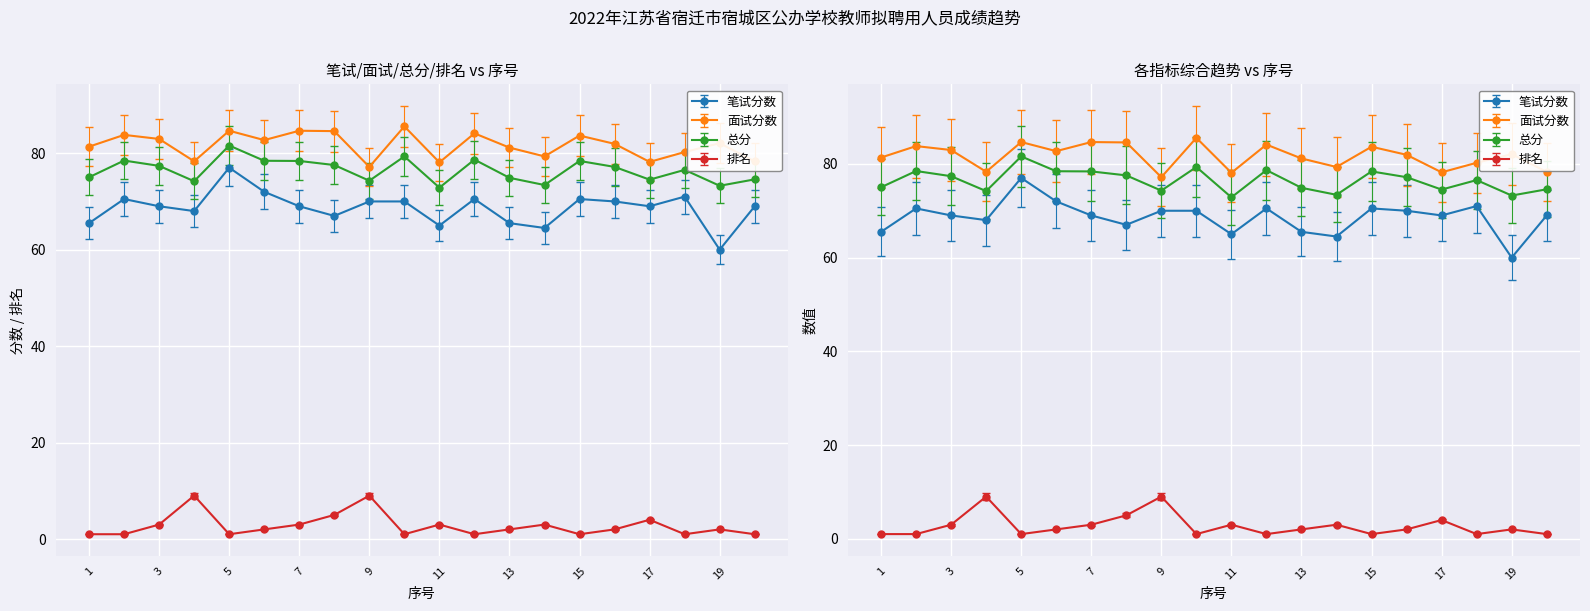

How many interior local peaks does the 笔试分数 series have?

5